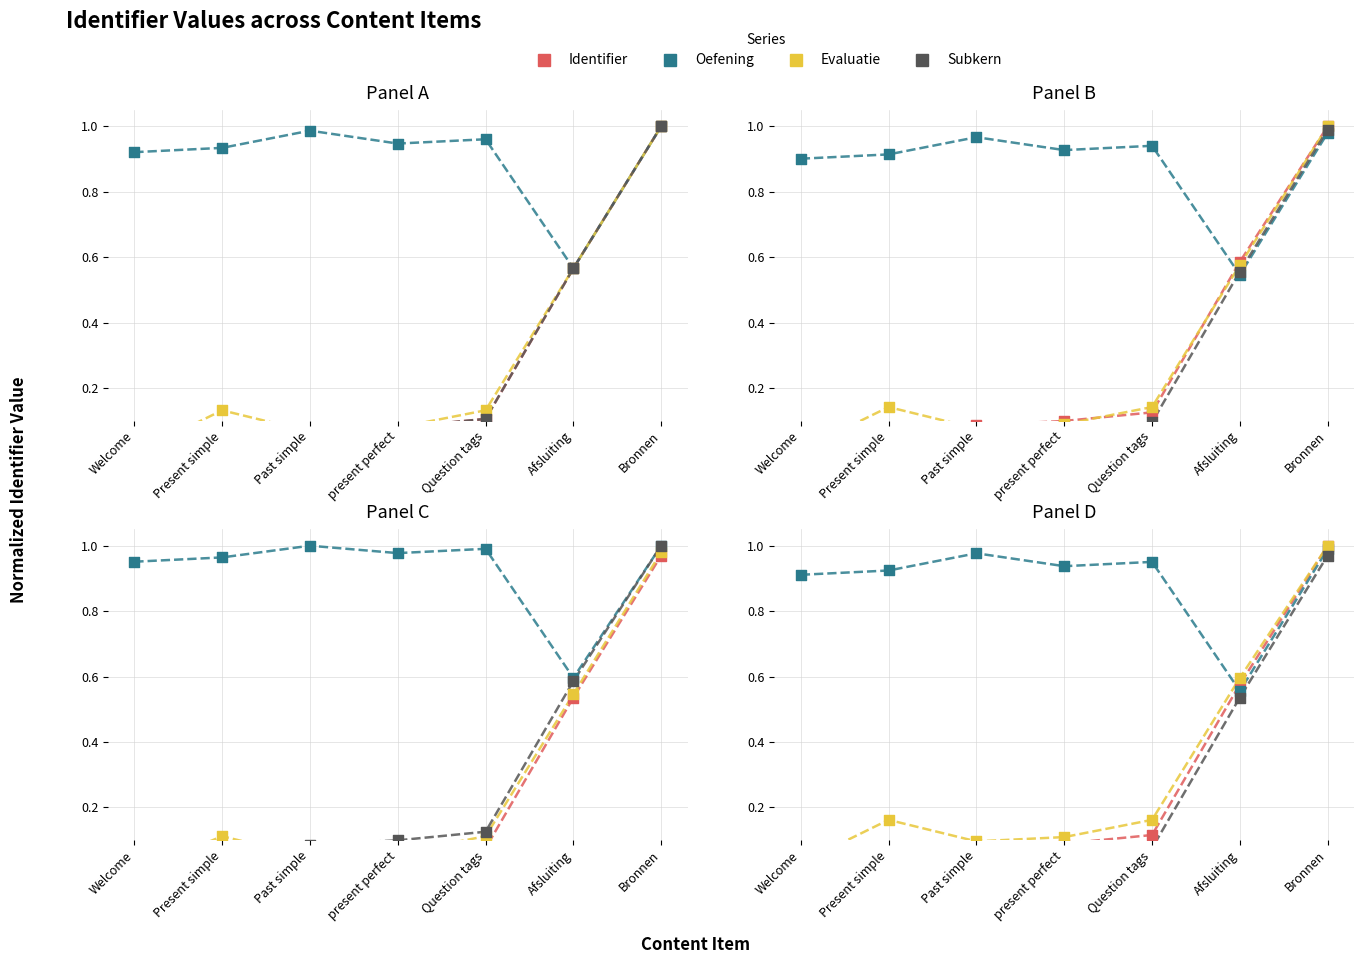

What is the total value across all series at Bronnen?

4.0